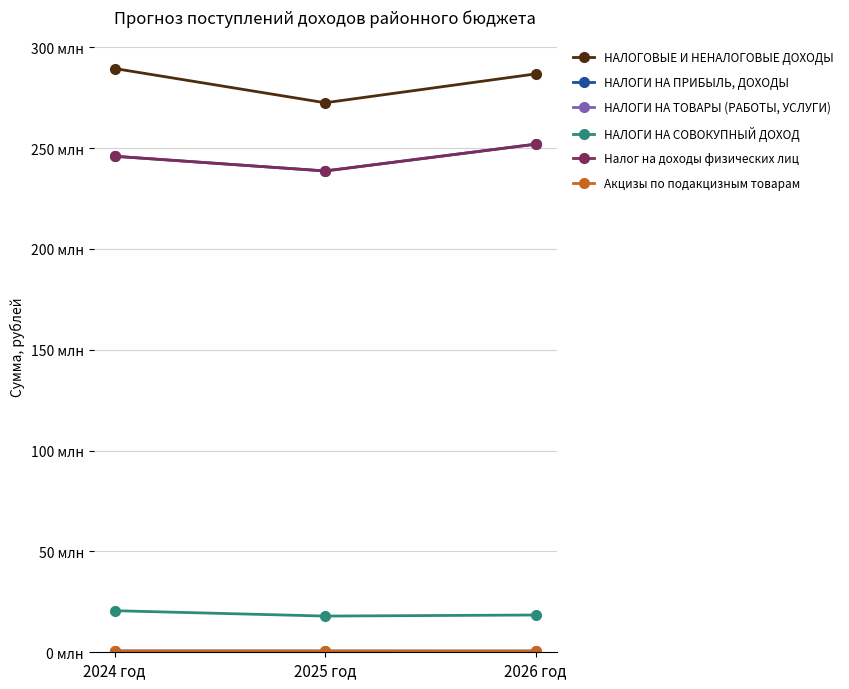

What is the spread (max minus min) of values at 2026 год?

286148327.9